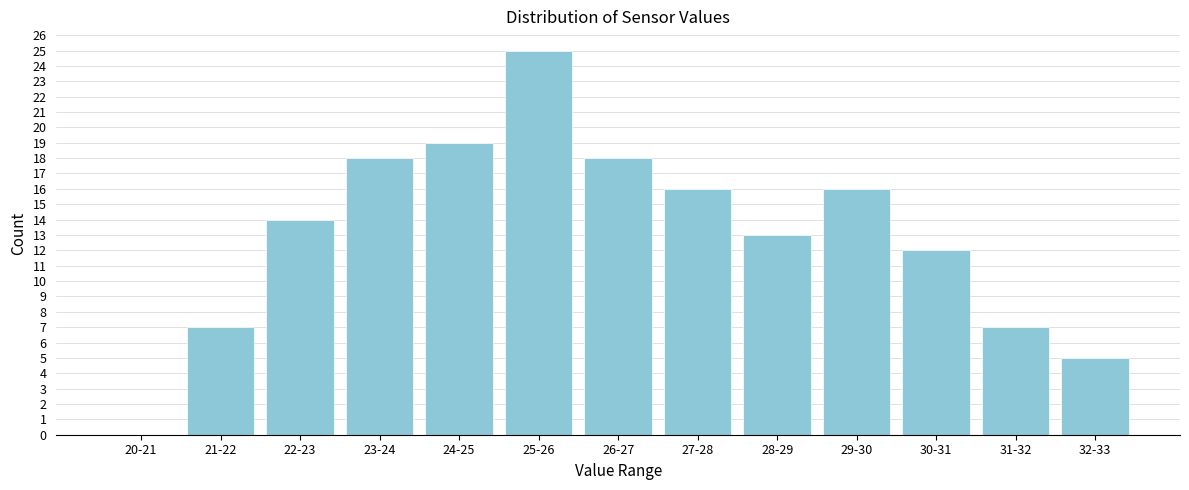

Reading left to right, transcribe all the data shown in this chart.

20-21=0	21-22=7	22-23=14	23-24=18	24-25=19	25-26=25	26-27=18	27-28=16	28-29=13	29-30=16	30-31=12	31-32=7	32-33=5